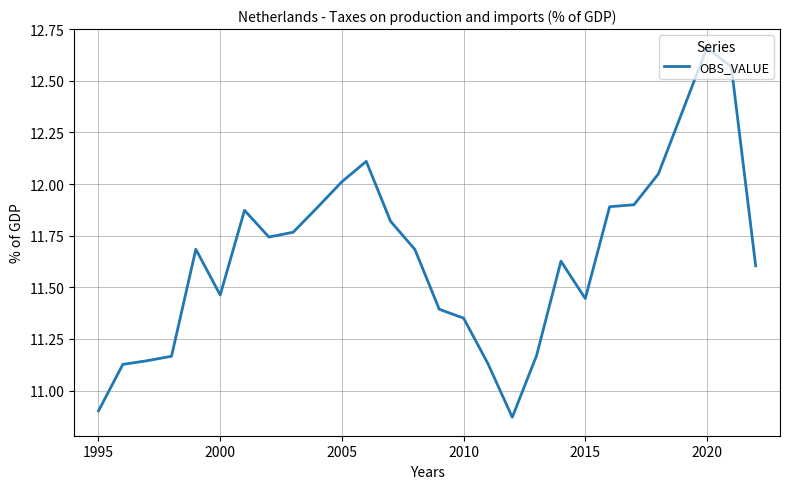

What is the difference between the maximum and minimum values?

1.8